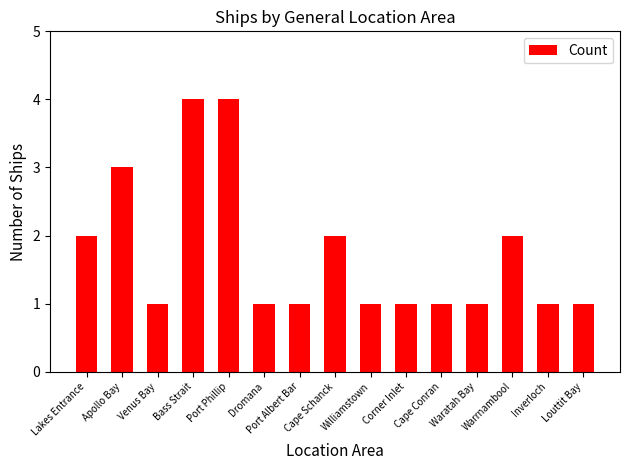

What is the greatest value displayed?

4